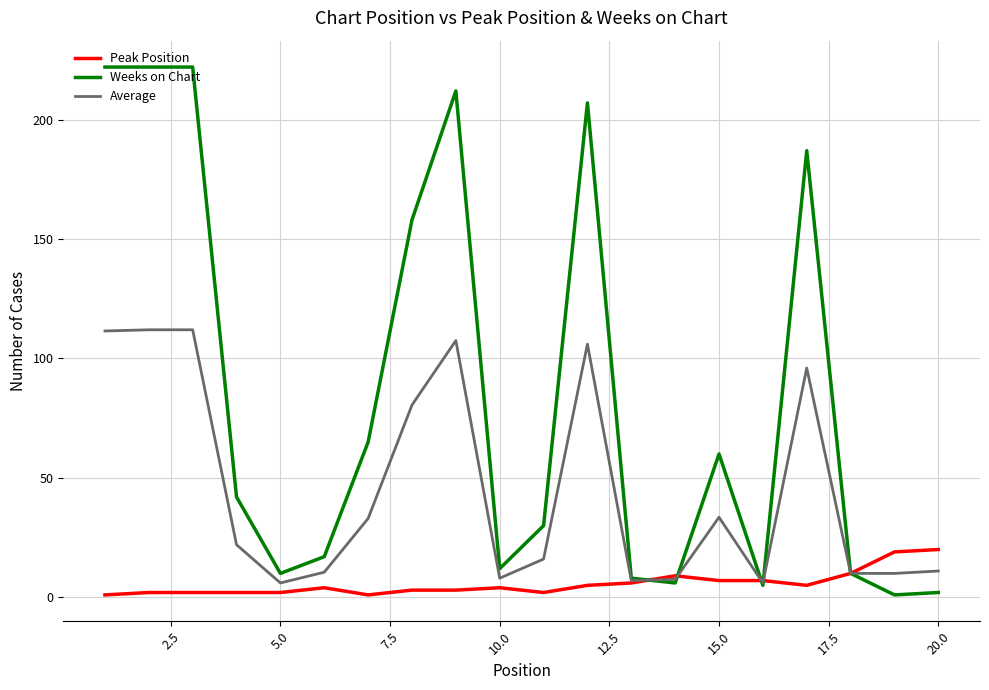

What is the maximum value for Weeks on Chart?

222.0